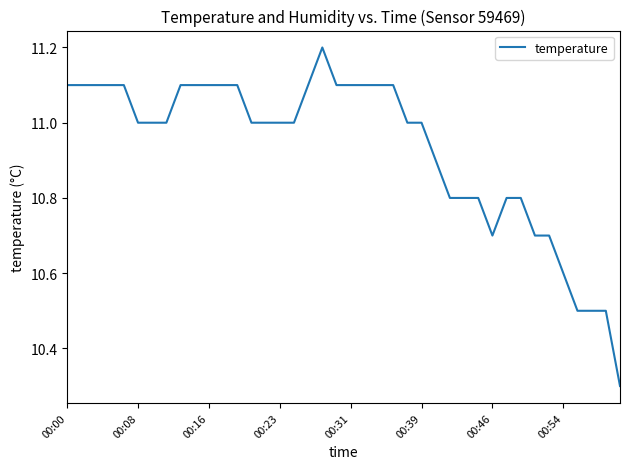

What is the smallest value displayed?

10.3